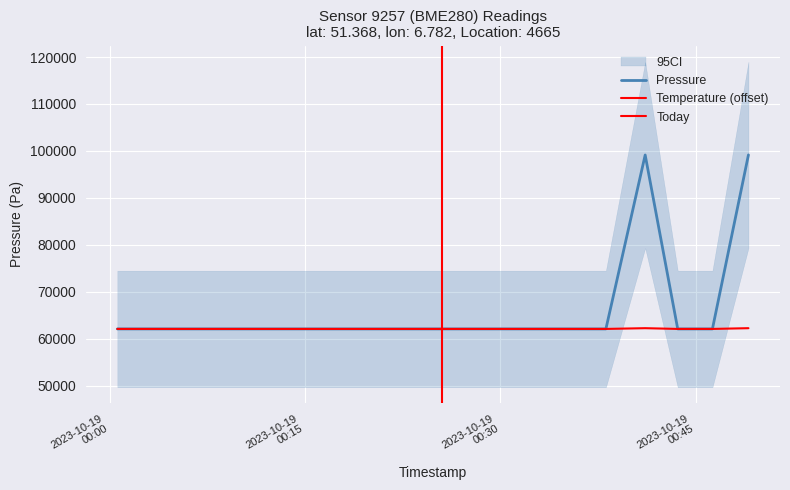

What value does the pressure series have at 2023-10-19T00:32:55?

62069.4